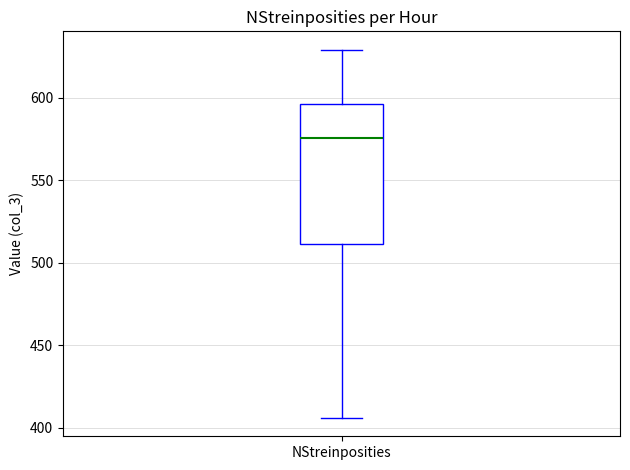

Read this box plot against the y-axis: the position of the median line, the range covered by the box, and the ends of both whiskers. The values are not printed on the chart, so give them approximately, as read against the axis.

median 575, box 510 to 595, whiskers 405 to 630